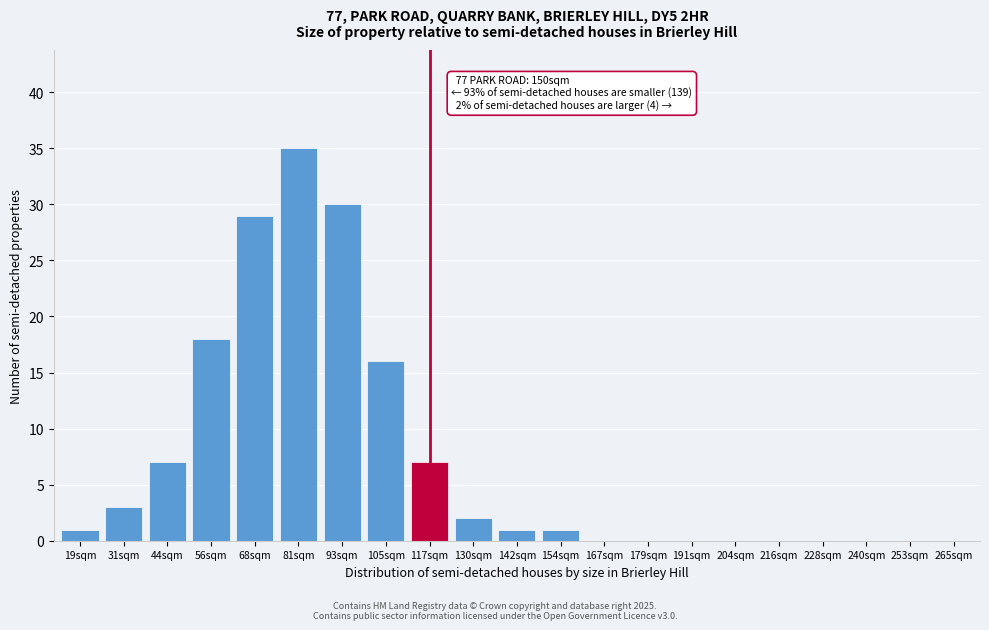

Reading left to right, transcribe all the data shown in this chart.

19sqm=1	31sqm=3	44sqm=7	56sqm=18	68sqm=29	81sqm=35	93sqm=30	105sqm=16	117sqm=7	130sqm=2	142sqm=1	154sqm=1	167sqm=0